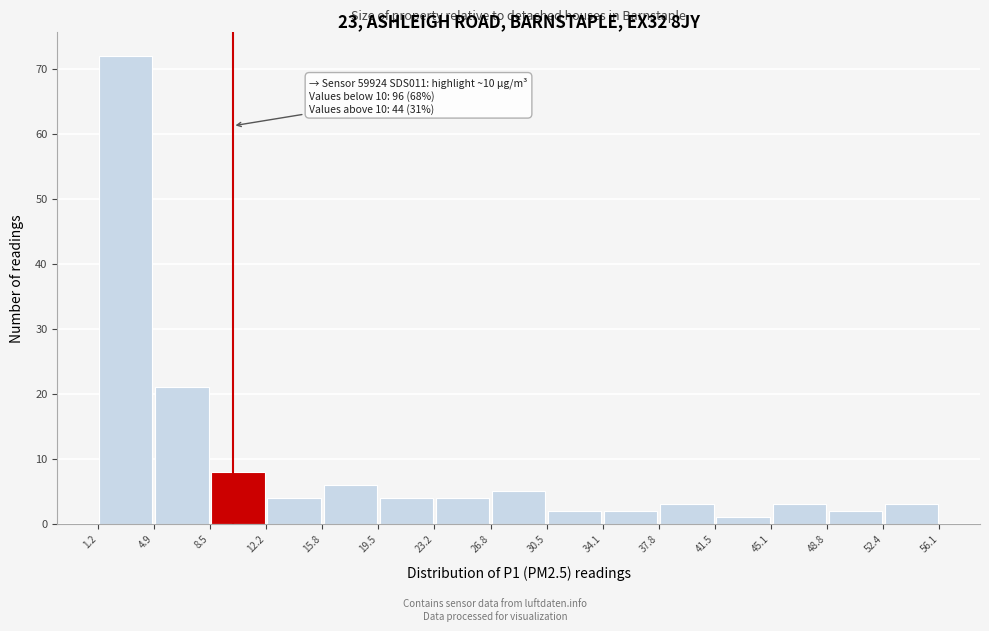

Over which range of the x-axis is the bar tallest?

1.2 to 4.9